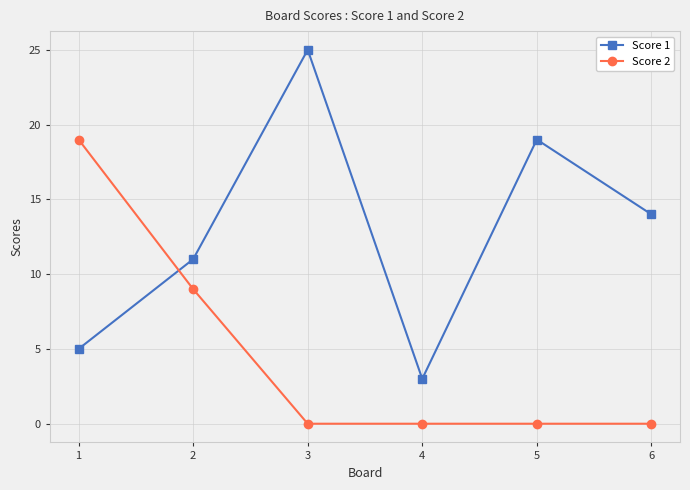

List the labels in order of Score 1 value, smallest first.

4, 1, 2, 6, 5, 3